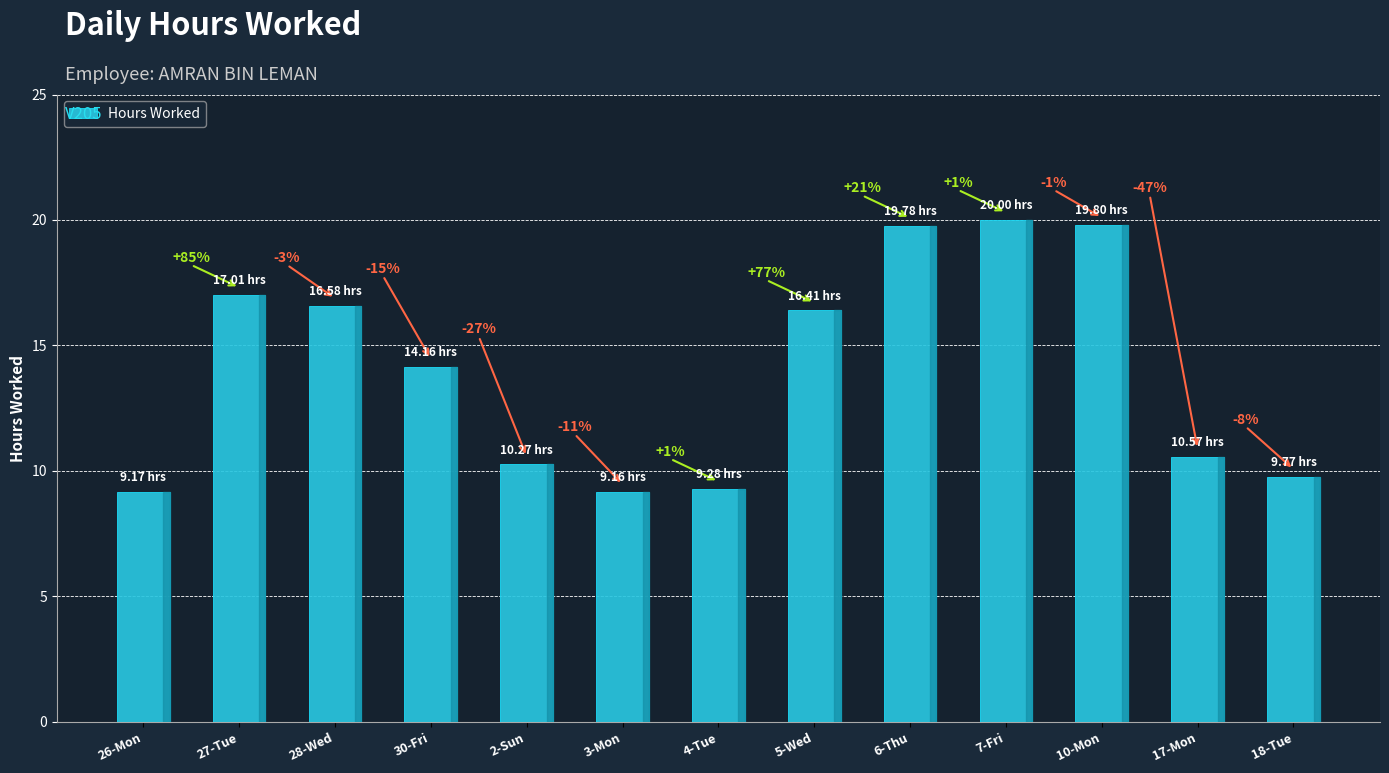

What is the ratio of the value at 6-Thu to the value at 10-Mon?

1.0